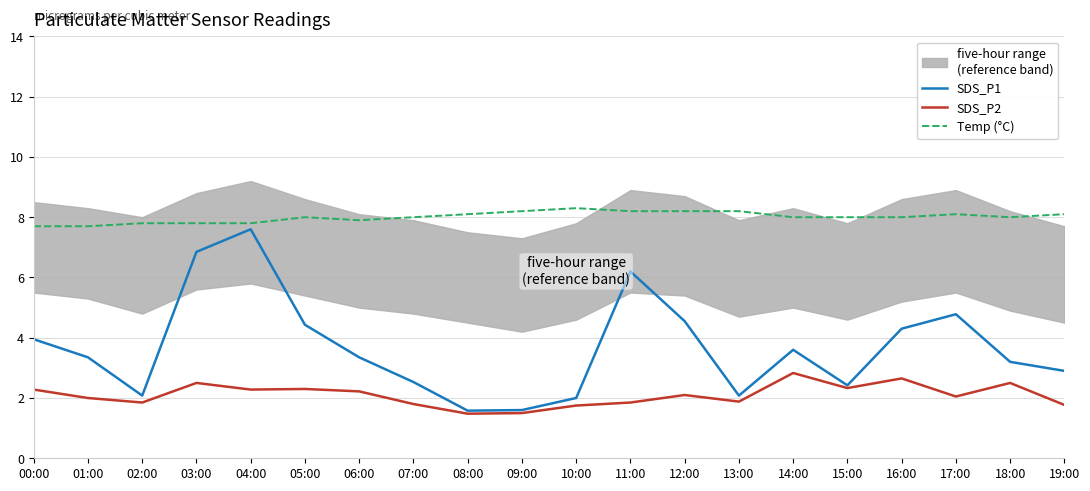

True or false: SDS_P1 and Temp (°C) cross at least once.

False